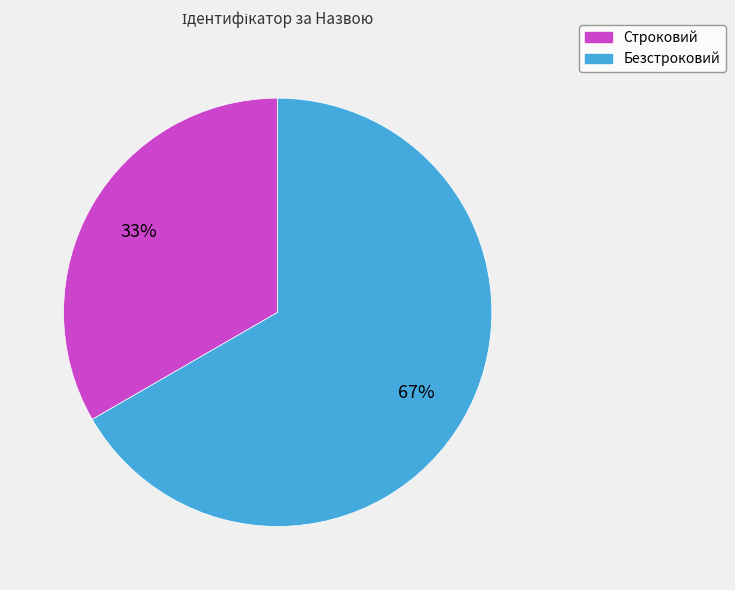

What is the ratio of the value at Строковий to the value at Безстроковий?

0.5